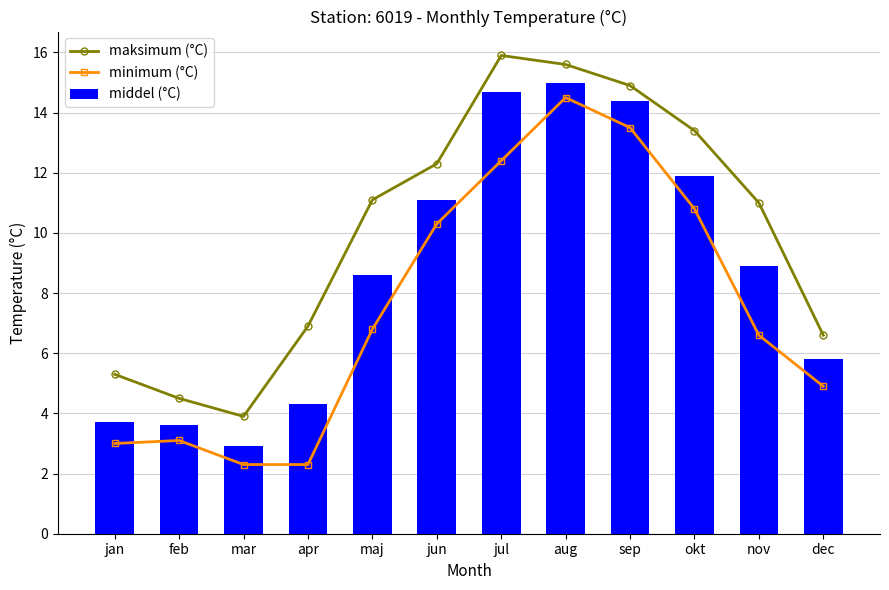

What is the label of the 11th bar from the left?

nov